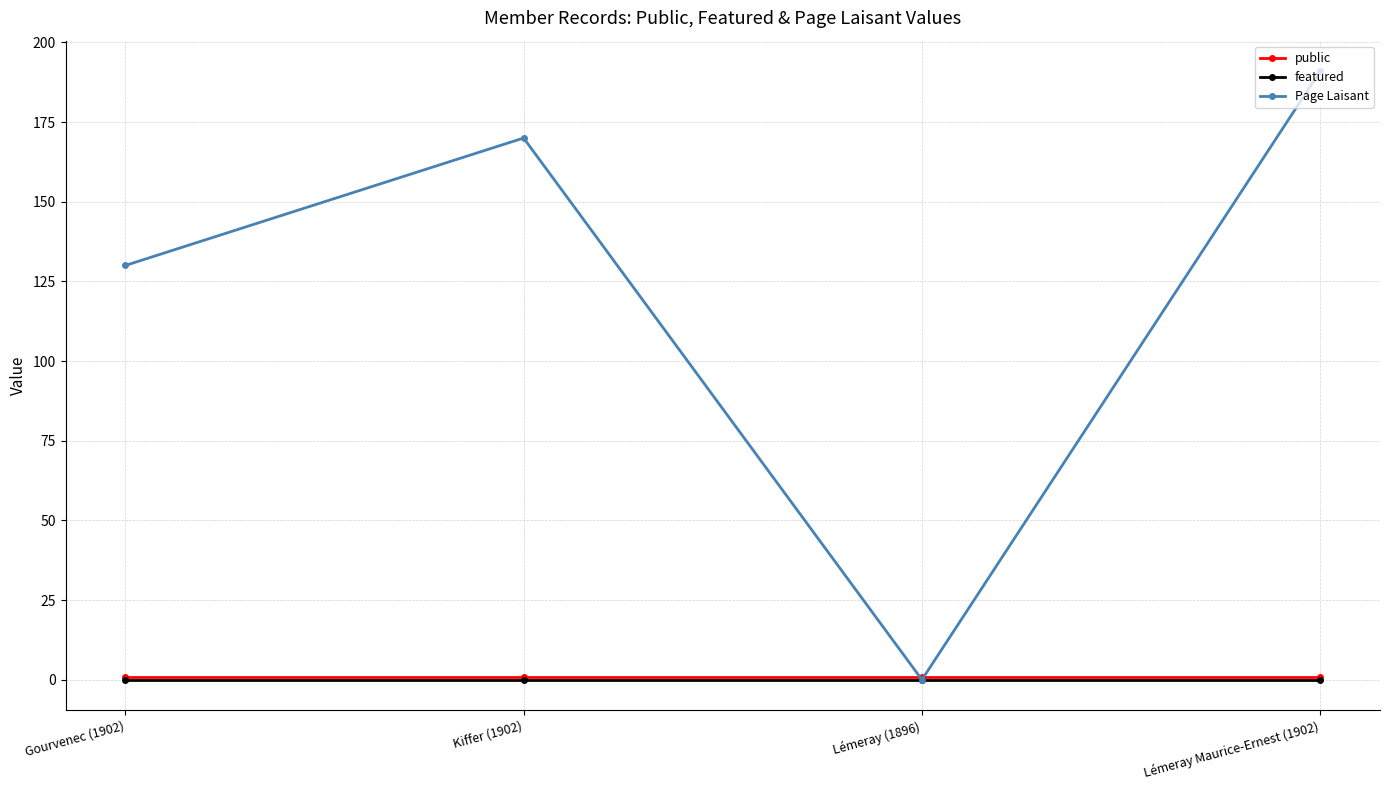

Which series has the widest spread of values?

Page Laisant